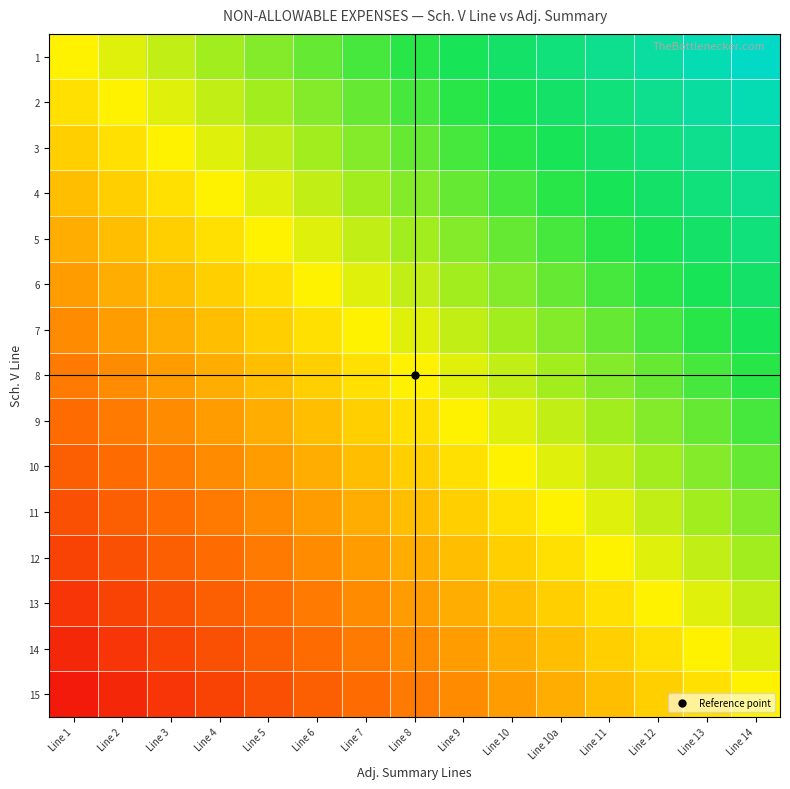

Reading right to left, extract all data points from this chart.

1: Line 14=0.9	Line 13=0.9	Line 12=0.8	Line 11=0.7	Line 10a=0.7	Line 10=0.6	Line 9=0.5	Line 8=0.5	Line 7=0.4	Line 6=0.3	Line 5=0.3	Line 4=0.2	Line 3=0.1	Line 2=0.1	Line 1=0.0
2: Line 14=0.9	Line 13=0.8	Line 12=0.7	Line 11=0.7	Line 10a=0.6	Line 10=0.5	Line 9=0.5	Line 8=0.4	Line 7=0.3	Line 6=0.3	Line 5=0.2	Line 4=0.1	Line 3=0.1	Line 2=0.0	Line 1=-0.1
3: Line 14=0.8	Line 13=0.7	Line 12=0.7	Line 11=0.6	Line 10a=0.5	Line 10=0.5	Line 9=0.4	Line 8=0.3	Line 7=0.3	Line 6=0.2	Line 5=0.1	Line 4=0.1	Line 3=0.0	Line 2=-0.1	Line 1=-0.1
4: Line 14=0.7	Line 13=0.7	Line 12=0.6	Line 11=0.5	Line 10a=0.5	Line 10=0.4	Line 9=0.3	Line 8=0.3	Line 7=0.2	Line 6=0.1	Line 5=0.1	Line 4=0.0	Line 3=-0.1	Line 2=-0.1	Line 1=-0.2
5: Line 14=0.7	Line 13=0.6	Line 12=0.5	Line 11=0.5	Line 10a=0.4	Line 10=0.3	Line 9=0.3	Line 8=0.2	Line 7=0.1	Line 6=0.1	Line 5=0.0	Line 4=-0.1	Line 3=-0.1	Line 2=-0.2	Line 1=-0.3
6: Line 14=0.6	Line 13=0.5	Line 12=0.5	Line 11=0.4	Line 10a=0.3	Line 10=0.3	Line 9=0.2	Line 8=0.1	Line 7=0.1	Line 6=0.0	Line 5=-0.1	Line 4=-0.1	Line 3=-0.2	Line 2=-0.3	Line 1=-0.3
7: Line 14=0.5	Line 13=0.5	Line 12=0.4	Line 11=0.3	Line 10a=0.3	Line 10=0.2	Line 9=0.1	Line 8=0.1	Line 7=0.0	Line 6=-0.1	Line 5=-0.1	Line 4=-0.2	Line 3=-0.3	Line 2=-0.3	Line 1=-0.4
8: Line 14=0.5	Line 13=0.4	Line 12=0.3	Line 11=0.3	Line 10a=0.2	Line 10=0.1	Line 9=0.1	Line 8=0.0	Line 7=-0.1	Line 6=-0.1	Line 5=-0.2	Line 4=-0.3	Line 3=-0.3	Line 2=-0.4	Line 1=-0.5
9: Line 14=0.4	Line 13=0.3	Line 12=0.3	Line 11=0.2	Line 10a=0.1	Line 10=0.1	Line 9=0.0	Line 8=-0.1	Line 7=-0.1	Line 6=-0.2	Line 5=-0.3	Line 4=-0.3	Line 3=-0.4	Line 2=-0.5	Line 1=-0.5
10: Line 14=0.3	Line 13=0.3	Line 12=0.2	Line 11=0.1	Line 10a=0.1	Line 10=0.0	Line 9=-0.1	Line 8=-0.1	Line 7=-0.2	Line 6=-0.3	Line 5=-0.3	Line 4=-0.4	Line 3=-0.5	Line 2=-0.5	Line 1=-0.6
11: Line 14=0.3	Line 13=0.2	Line 12=0.1	Line 11=0.1	Line 10a=0.0	Line 10=-0.1	Line 9=-0.1	Line 8=-0.2	Line 7=-0.3	Line 6=-0.3	Line 5=-0.4	Line 4=-0.5	Line 3=-0.5	Line 2=-0.6	Line 1=-0.7
12: Line 14=0.2	Line 13=0.1	Line 12=0.1	Line 11=0.0	Line 10a=-0.1	Line 10=-0.1	Line 9=-0.2	Line 8=-0.3	Line 7=-0.3	Line 6=-0.4	Line 5=-0.5	Line 4=-0.5	Line 3=-0.6	Line 2=-0.7	Line 1=-0.7
13: Line 14=0.1	Line 13=0.1	Line 12=0.0	Line 11=-0.1	Line 10a=-0.1	Line 10=-0.2	Line 9=-0.3	Line 8=-0.3	Line 7=-0.4	Line 6=-0.5	Line 5=-0.5	Line 4=-0.6	Line 3=-0.7	Line 2=-0.7	Line 1=-0.8
14: Line 14=0.1	Line 13=0.0	Line 12=-0.1	Line 11=-0.1	Line 10a=-0.2	Line 10=-0.3	Line 9=-0.3	Line 8=-0.4	Line 7=-0.5	Line 6=-0.5	Line 5=-0.6	Line 4=-0.7	Line 3=-0.7	Line 2=-0.8	Line 1=-0.9
15: Line 14=0.0	Line 13=-0.1	Line 12=-0.1	Line 11=-0.2	Line 10a=-0.3	Line 10=-0.3	Line 9=-0.4	Line 8=-0.5	Line 7=-0.5	Line 6=-0.6	Line 5=-0.7	Line 4=-0.7	Line 3=-0.8	Line 2=-0.9	Line 1=-0.9